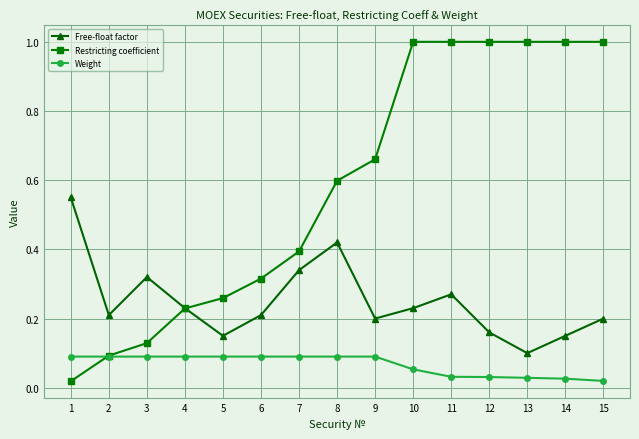

Where is the first local minimum for Free-float factor?

2